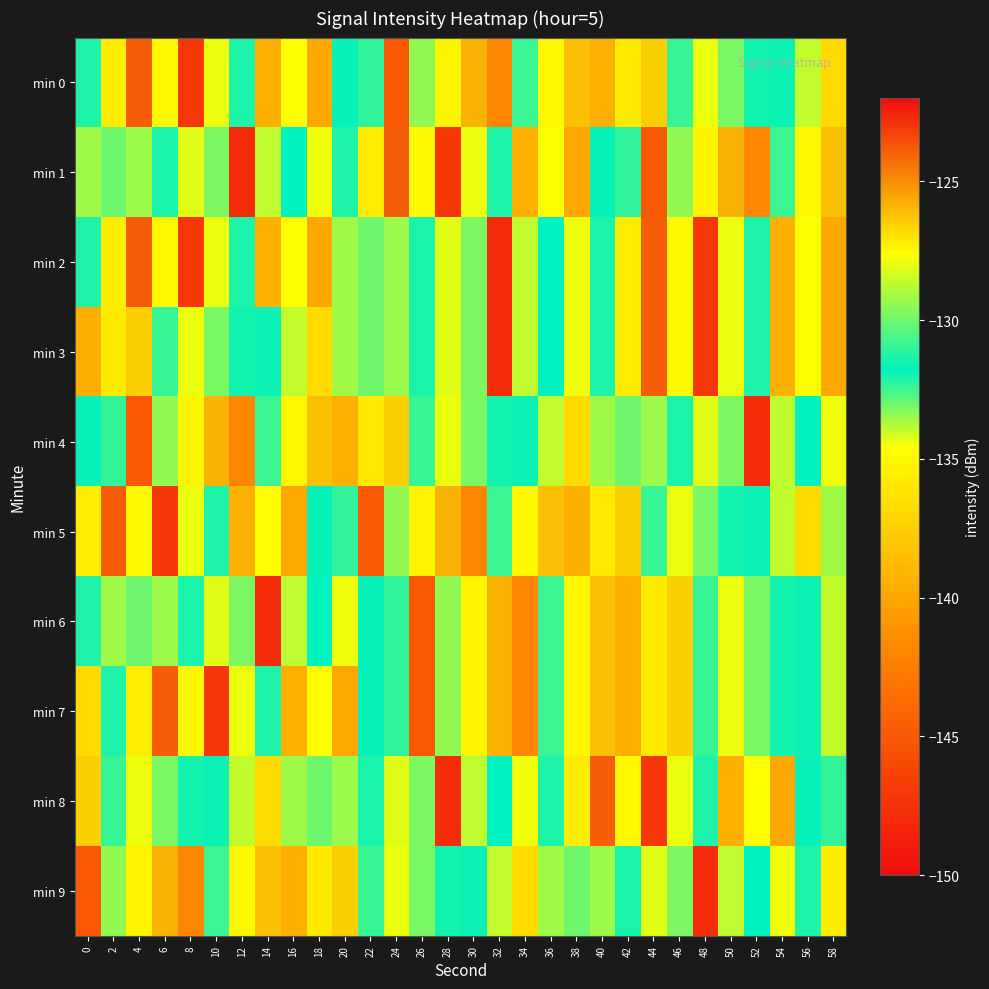

Which category has the highest value across all series?

4